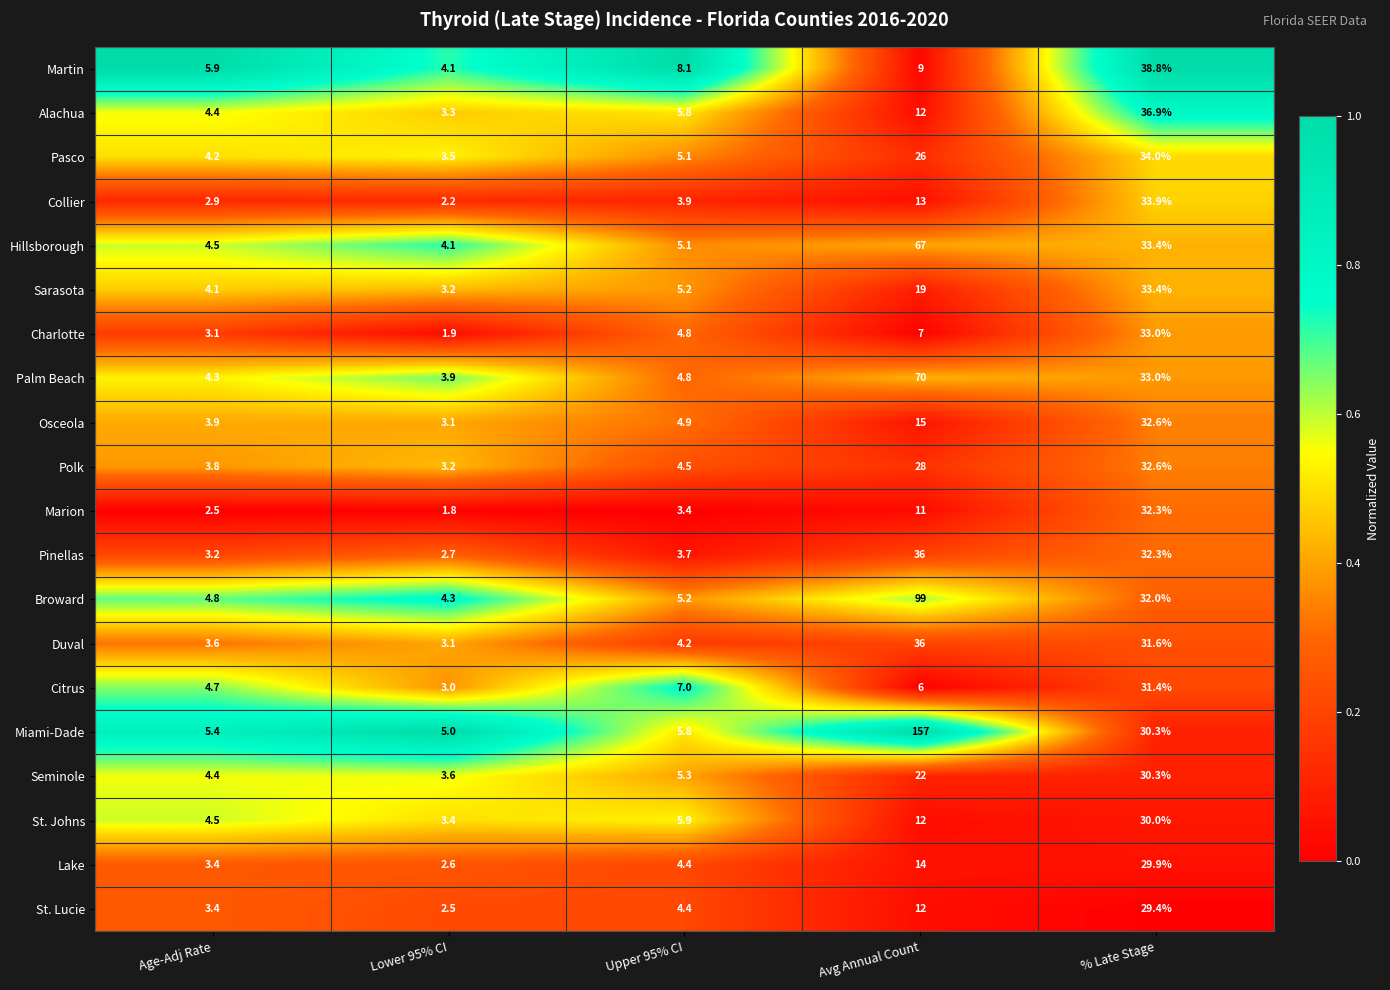

Which series has the widest spread of values?

Miami-Dade